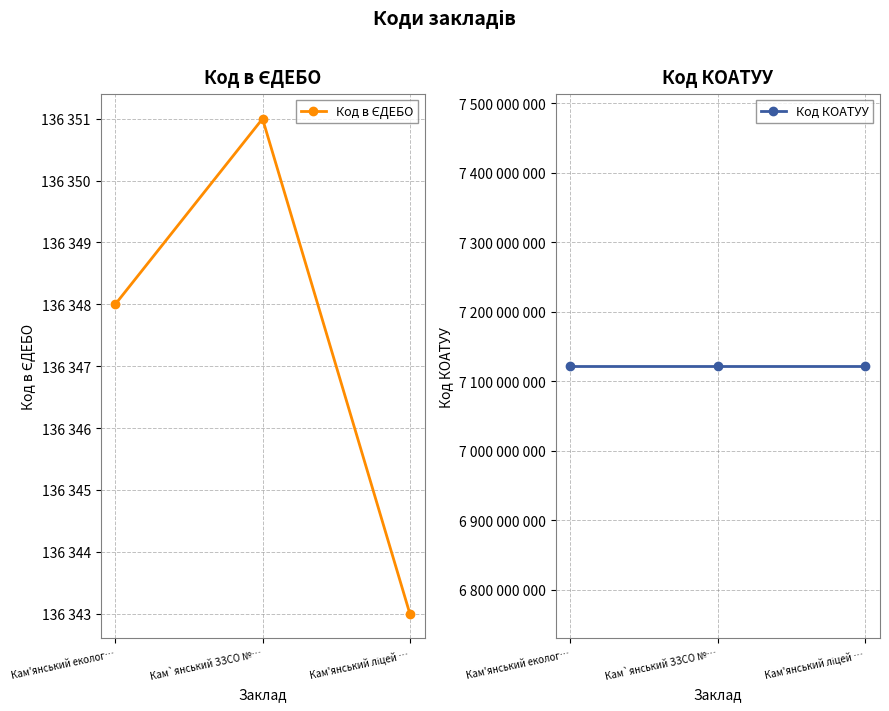

Reading left to right, extract all data points from this chart.

Код в ЄДЕБО: 136348	136351	136343
Код КОАТУУ: 7121810100	7121810100	7121810100